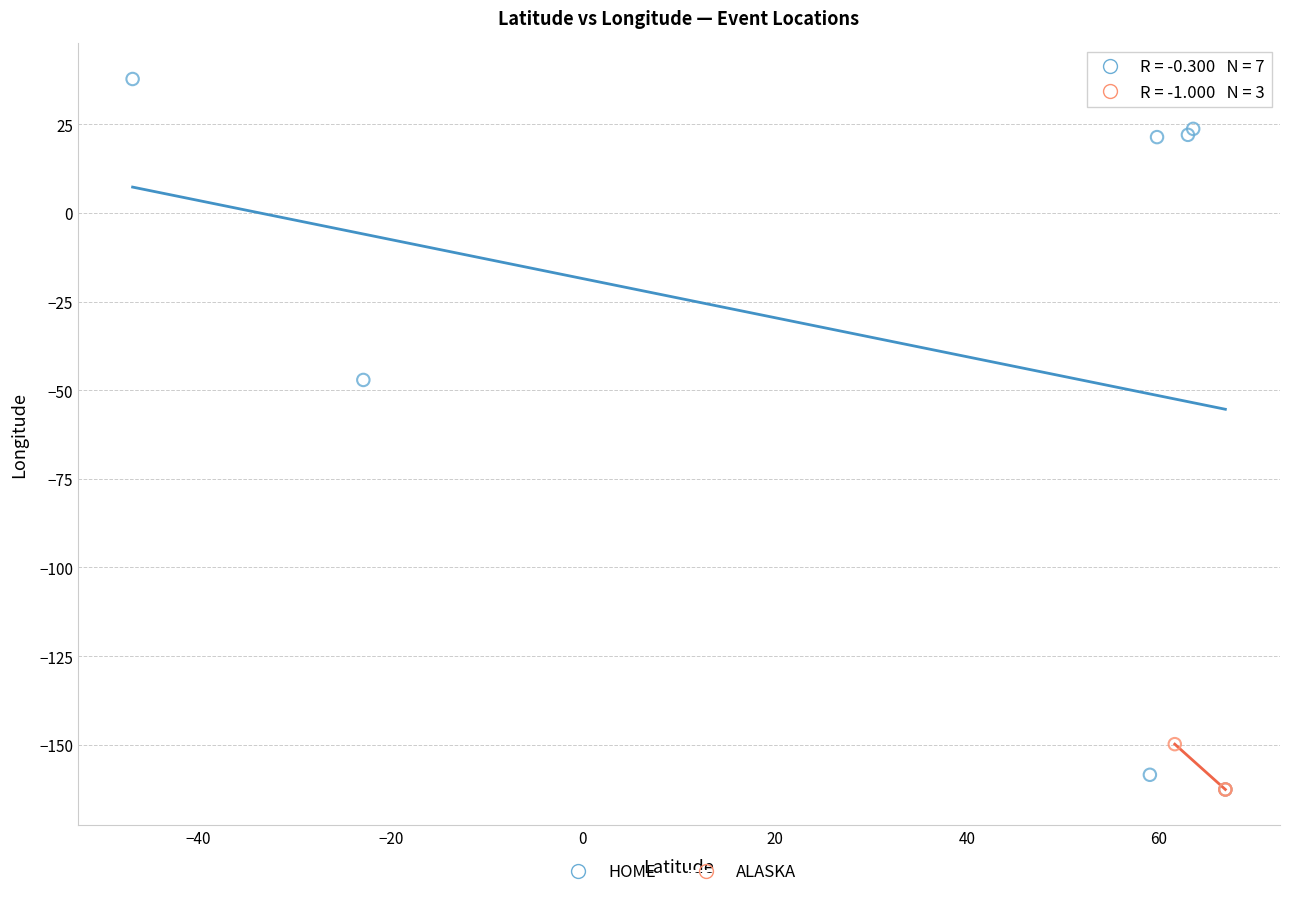

Which series reaches the maximum Y coordinate?

HOME